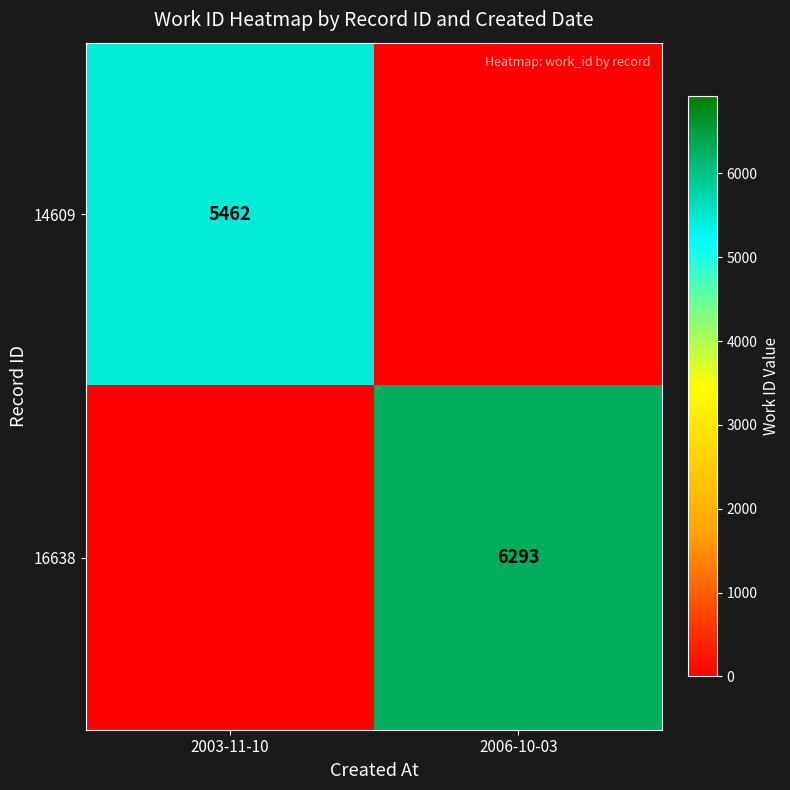

Is it true that 14609 equals 2612 at 2003-11-10?

False